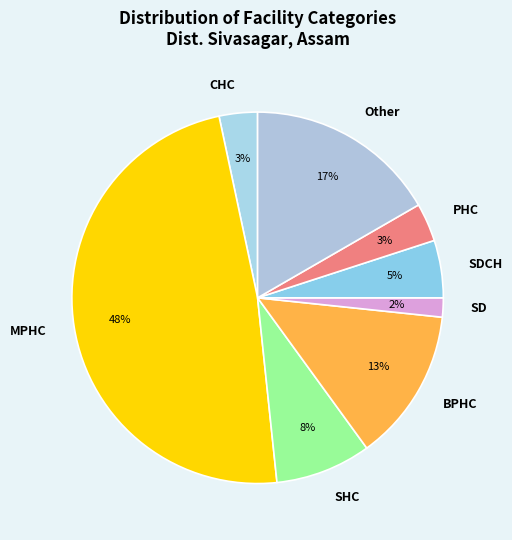

To the nearest percent, what portion does CHC represent?

3%